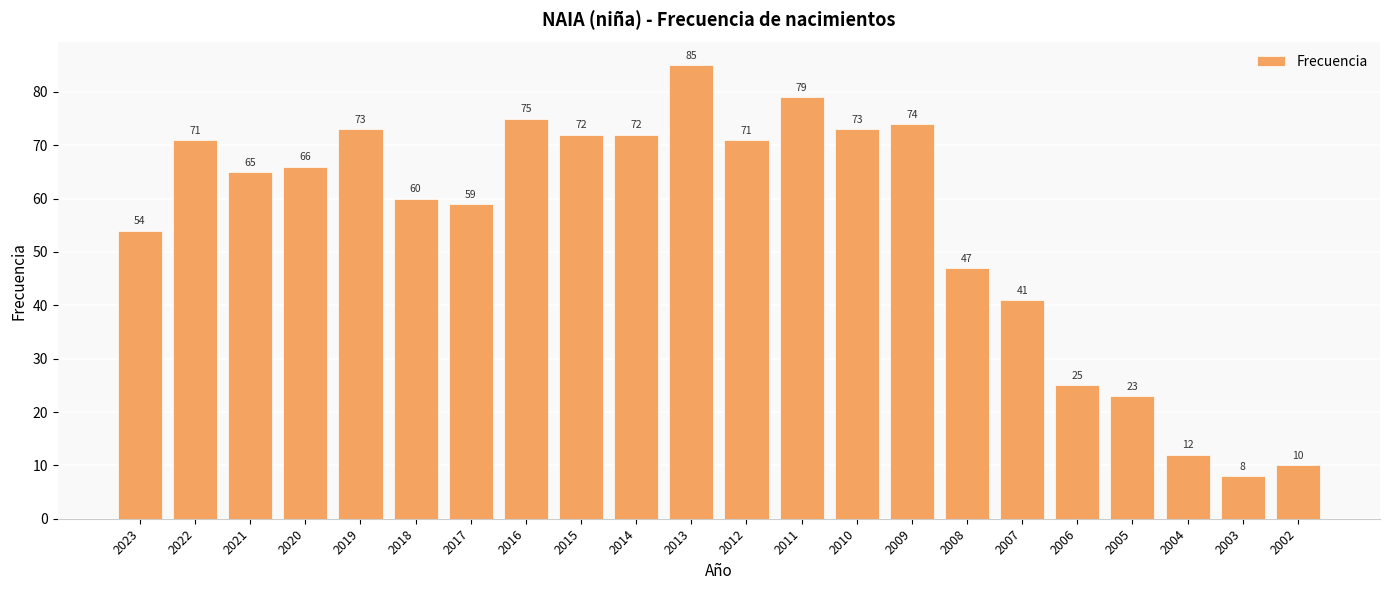

What is the sum of all values?

1215